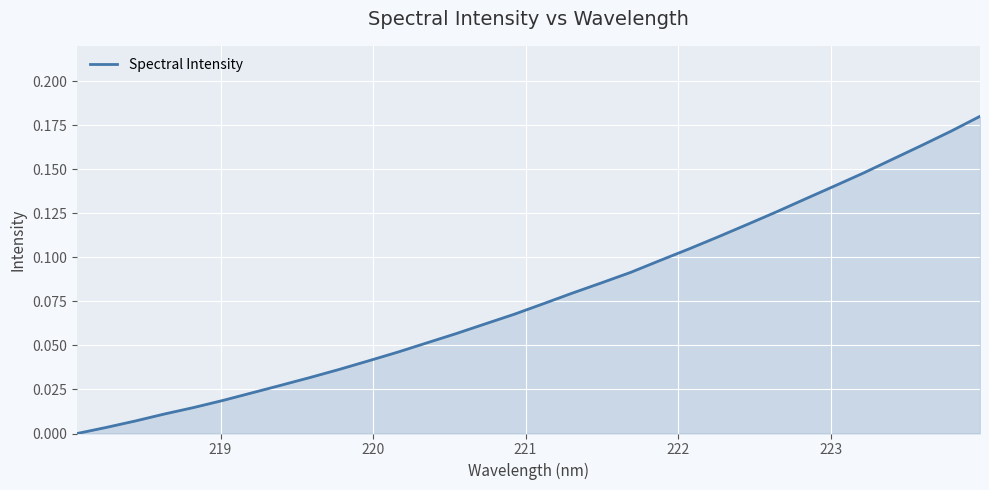

Is this an area chart (filled region under the line)?

Yes